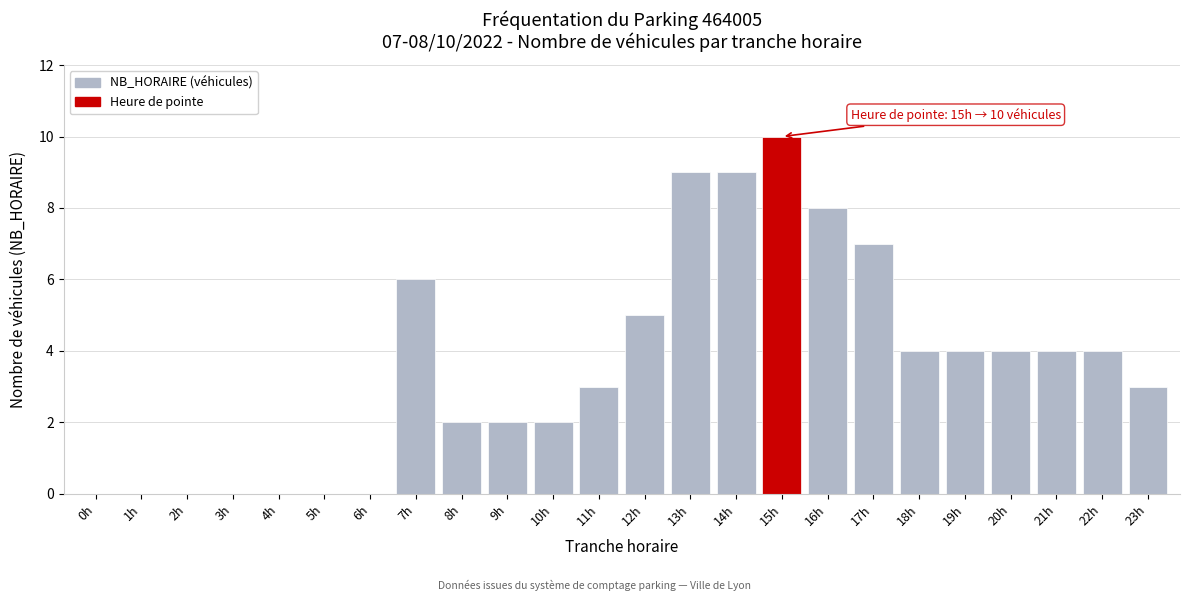

Reading right to left, transcribe all the data shown in this chart.

23h=3	22h=4	21h=4	20h=4	19h=4	18h=4	17h=7	16h=8	15h=10	14h=9	13h=9	12h=5	11h=3	10h=2	9h=2	8h=2	7h=6	6h=0	5h=0	4h=0	3h=0	2h=0	1h=0	0h=0